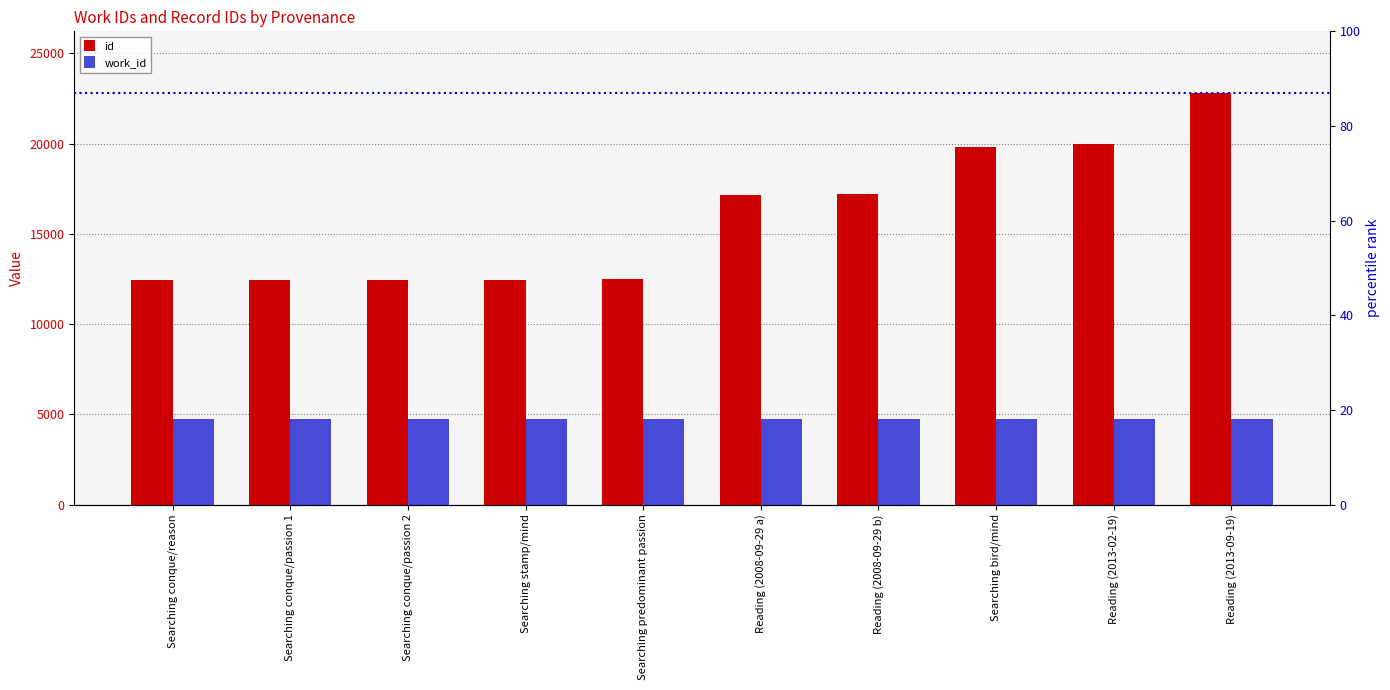

Which category has the highest value across all series?

Reading (2013-09-19)